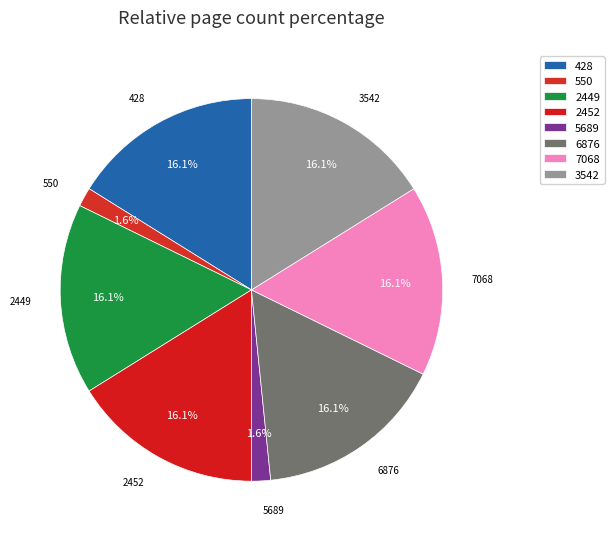

What is the largest slice in the pie chart?

428